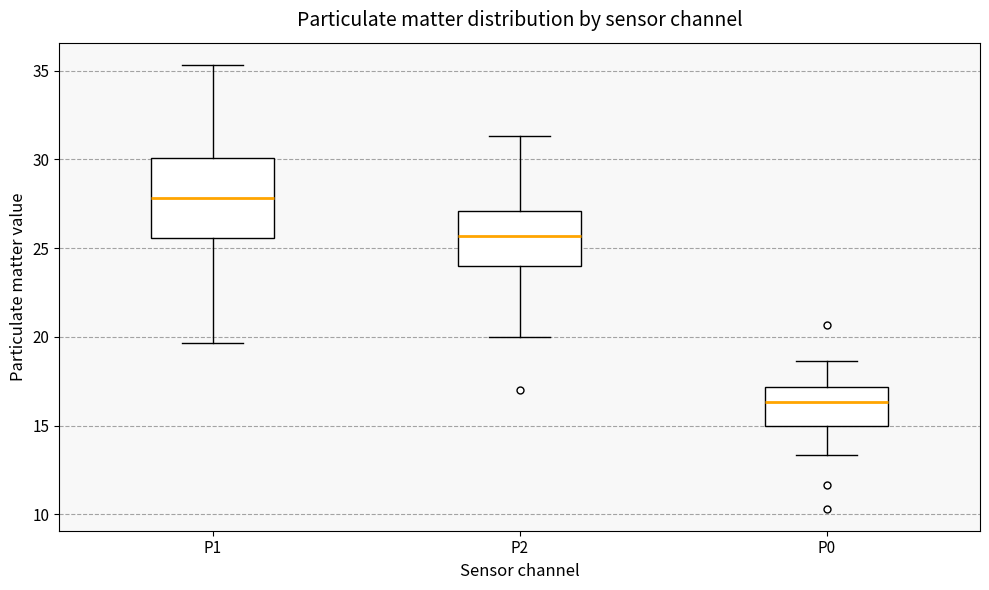

Reading left to right, read every box against the y-axis: the position of its median line, the range the box covers, and the ends of its whiskers. The values are not printed on the chart, so give them approximately, as read against the axis.

P1: median 28.0, box 25.5 to 30.0, whiskers 19.5 to 35.5
P2: median 25.5, box 24.0 to 27.0, whiskers 20.0 to 31.5
P0: median 16.5, box 15.0 to 17.0, whiskers 13.5 to 18.5